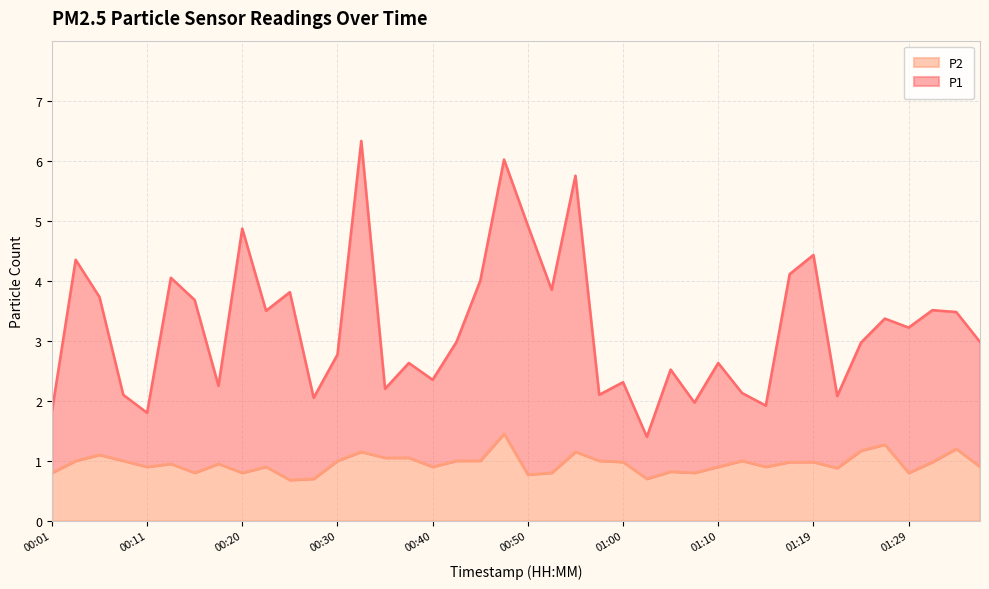

Does the chart display data point markers on the line(s)?

No